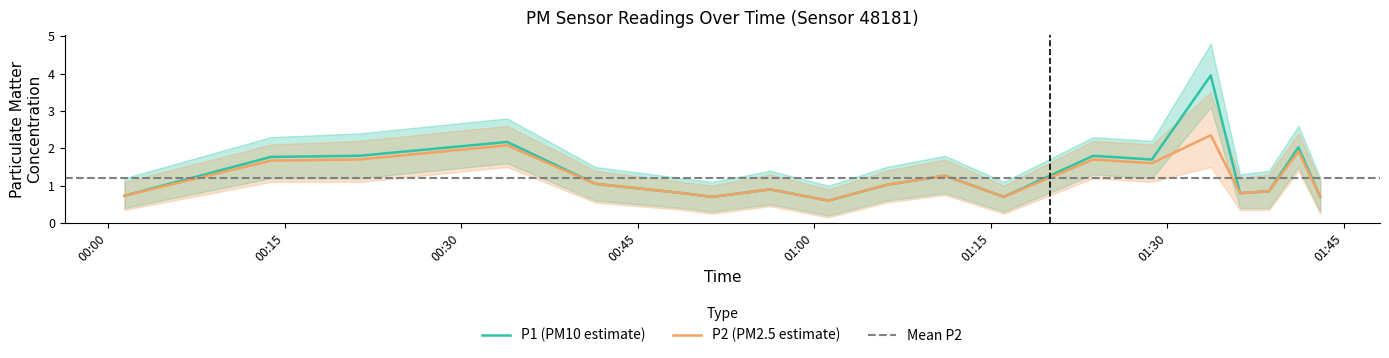

What is the minimum value for P1?

0.6